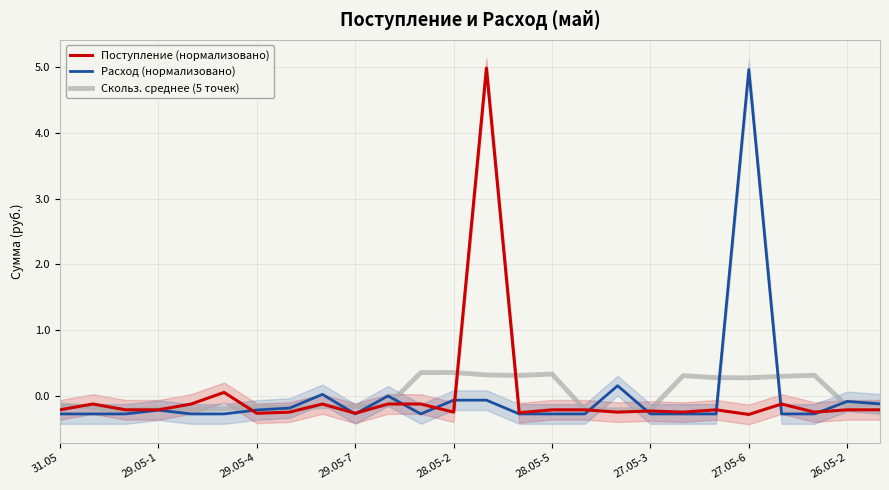

Which category has the highest value in the Расход (нормализовано) series?

27.05-6